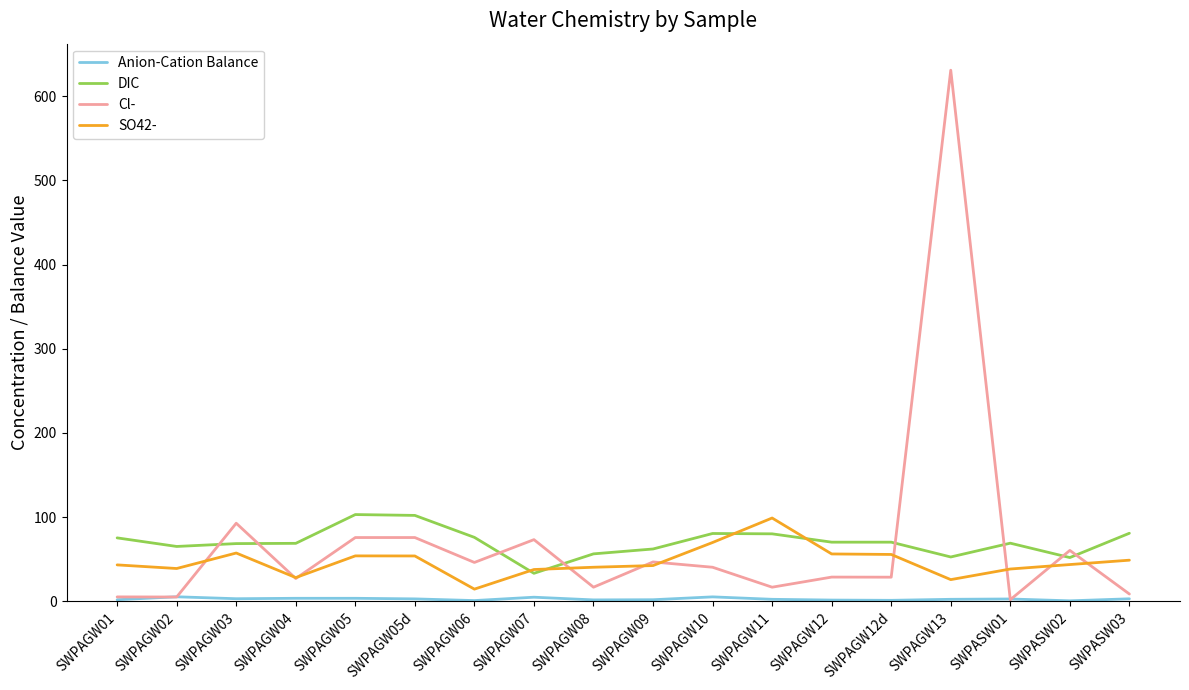

At which category is the sum across all series the highest?

SWPAGW13